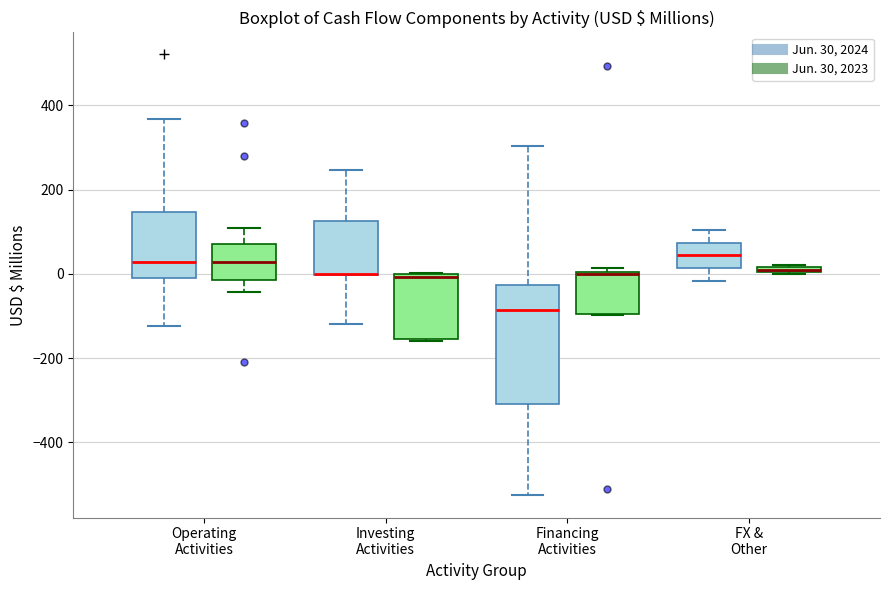

Where is the upper edge of the box for Operating Activities (Jun. 30, 2024) on the y-axis? The values are not printed on the chart, so give them approximately, as read against the axis.

140